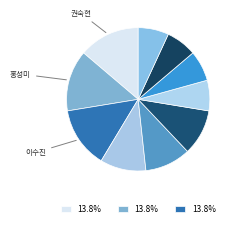

How many segments does this pie chart have?

10